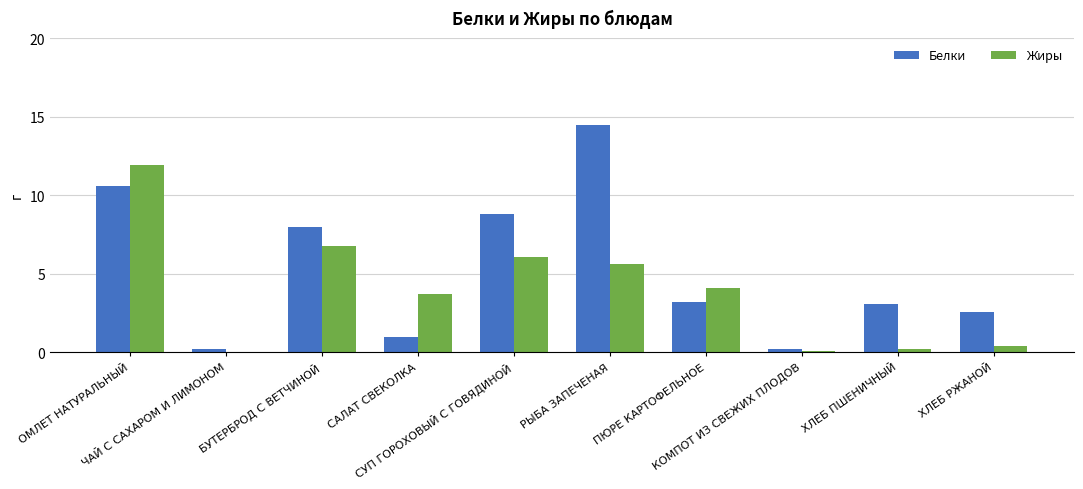

Which series has the largest total across all categories?

Белки